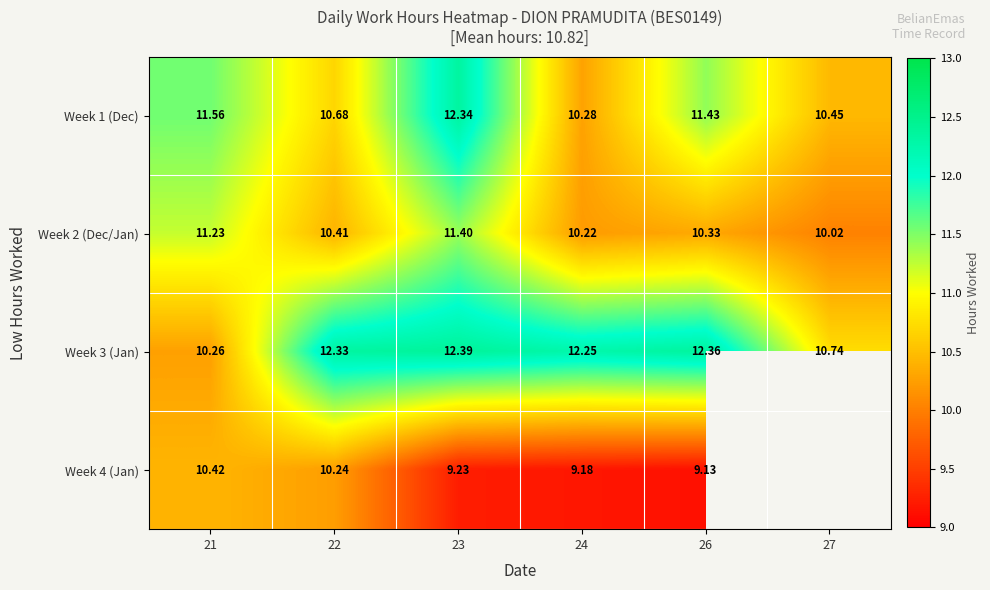

How many values in the Week 3 (Jan) series are below 12?

2